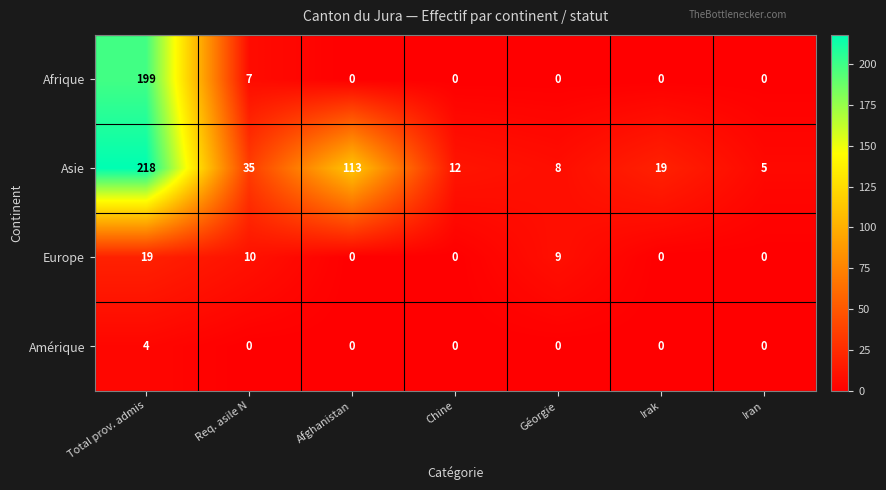

Which series has the largest range (max minus min)?

Asie